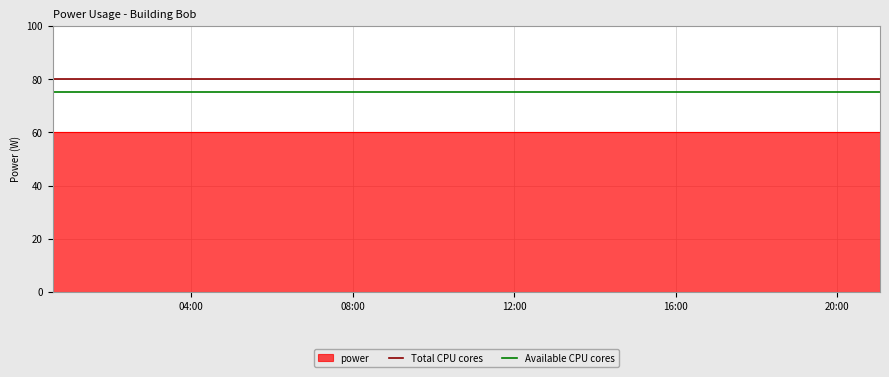

At how many categories does at least one series exceed 76?

2